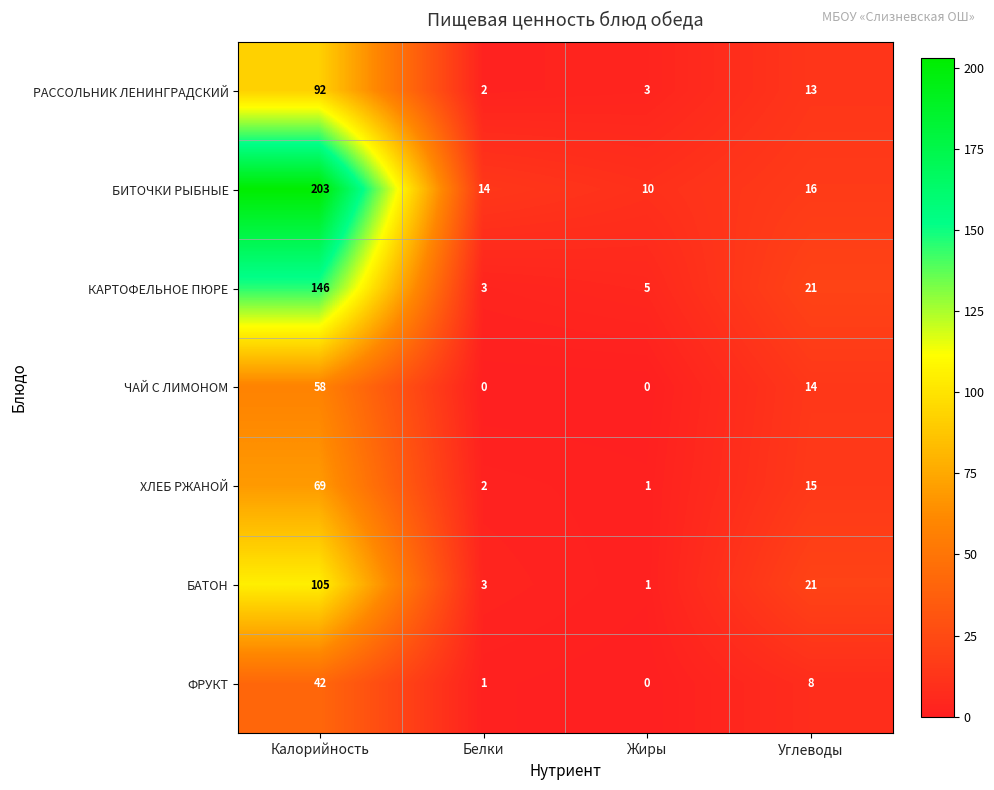

What is the sum of all БАТОН values?

130